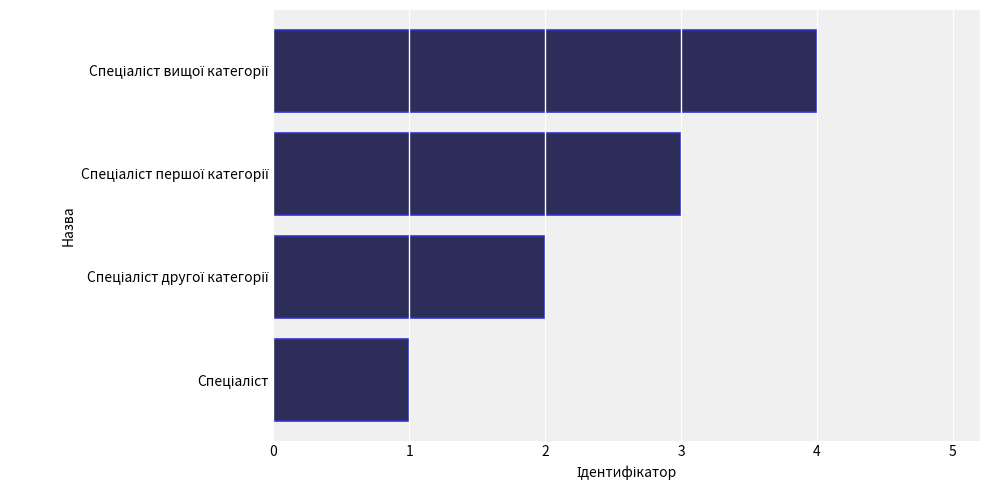

Are the bars grouped side by side (vs. stacked)?

No